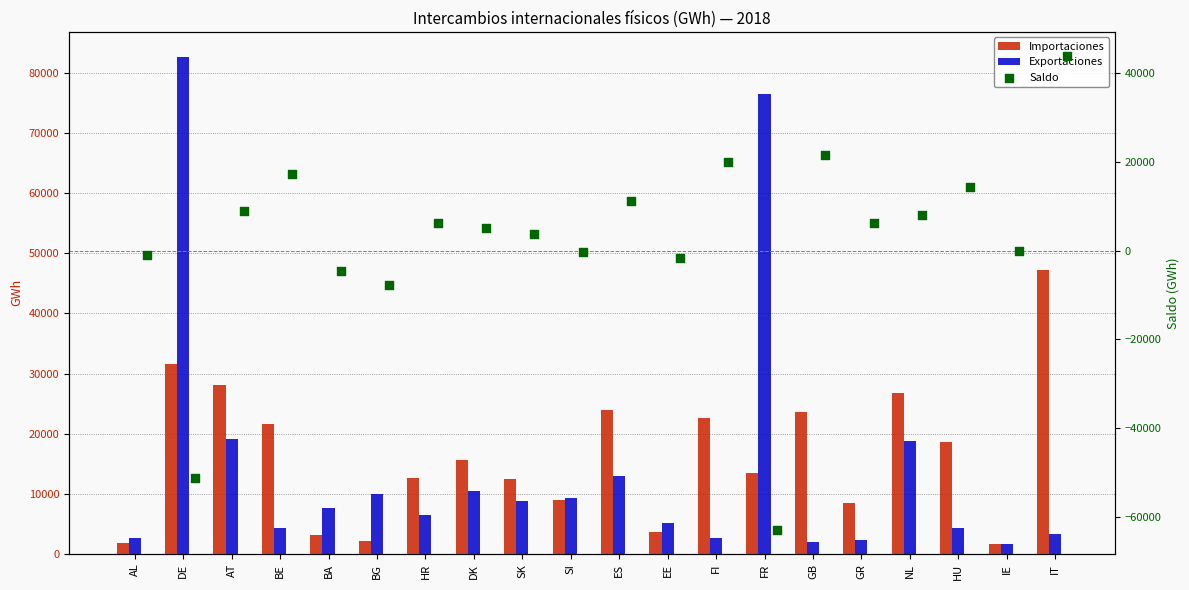

Which series has the largest total across all categories?

Importaciones